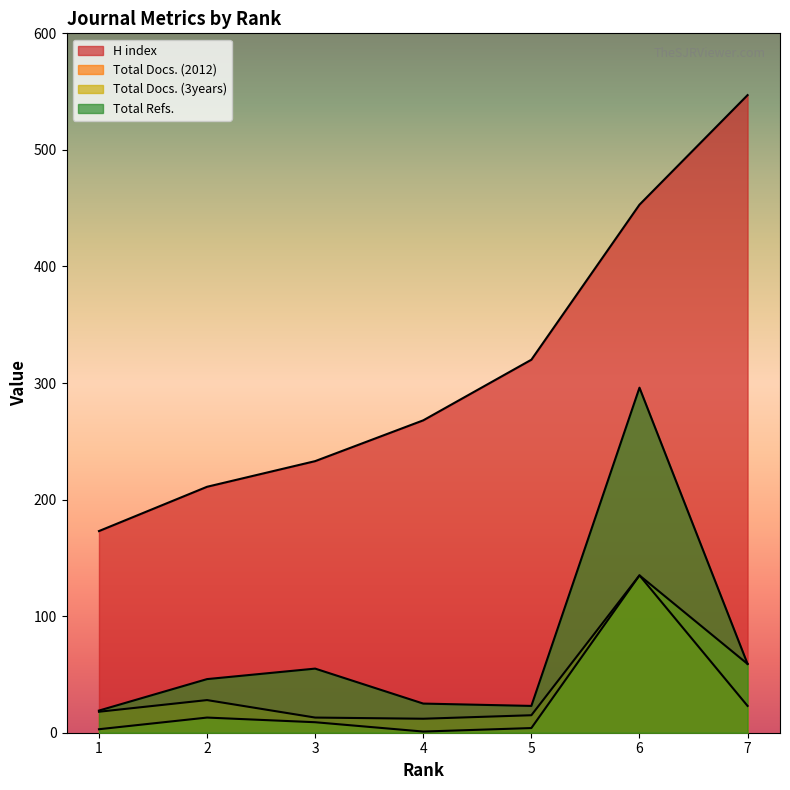

What is the difference between the highest and lowest values at 5?

316